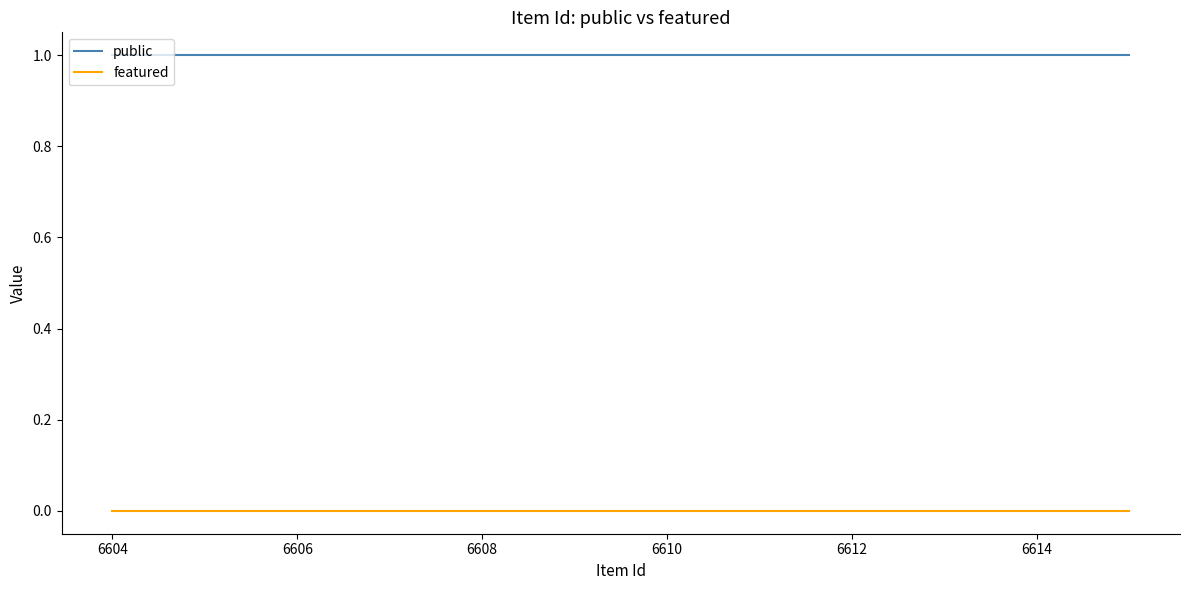

True or false: featured and public cross at least once.

False